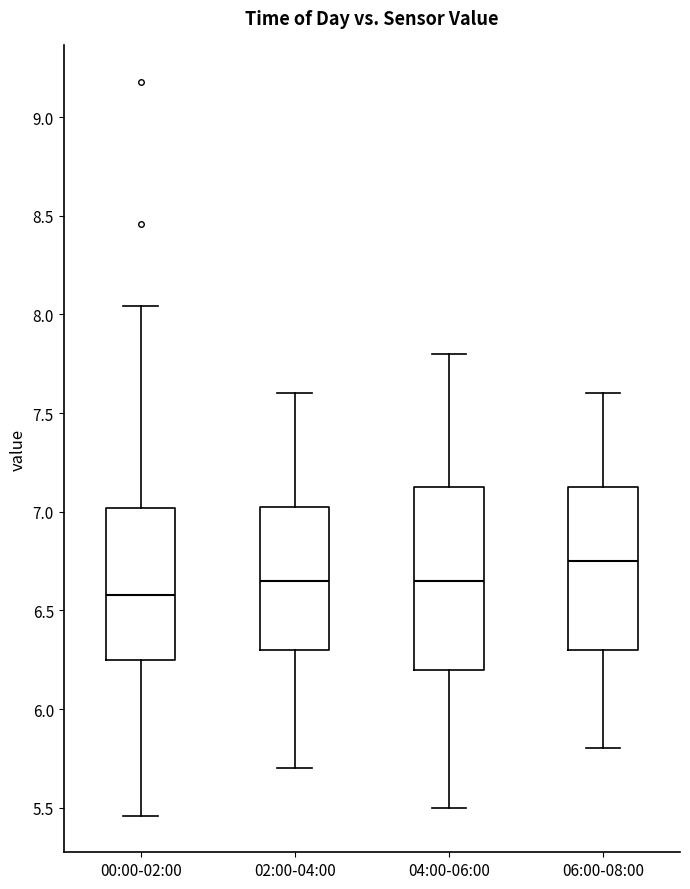

Comparing the boxes themselves (not the whiskers), which one is the tallest?

04:00-06:00